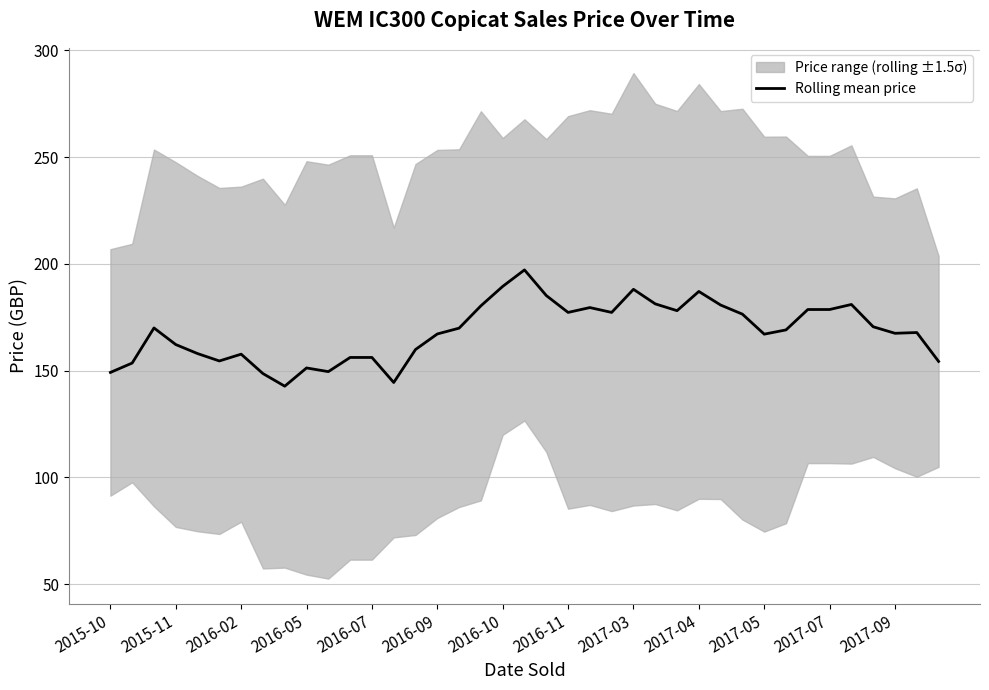

Reading left to right, extract all data points from this chart.

149.2	153.6	170.0	162.2	158.0	154.5	157.7	148.6	142.7	151.3	149.5	156.2	156.2	144.5	159.9	167.2	169.9	180.4	189.5	197.2	185.2	177.3	179.5	177.3	188.1	181.3	178.1	187.1	180.7	176.5	167.1	169.1	178.6	178.6	181.0	170.6	167.5	167.9	154.3